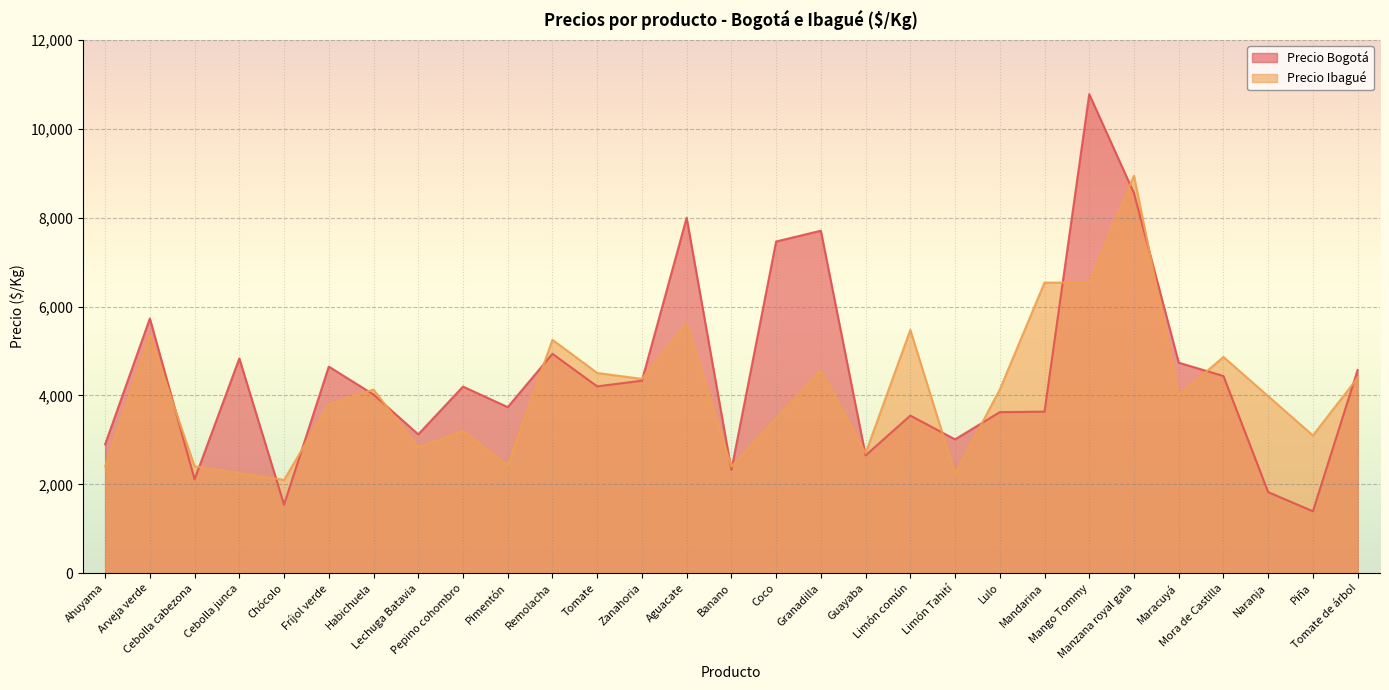

What is the difference between the maximum and minimum values?

9387